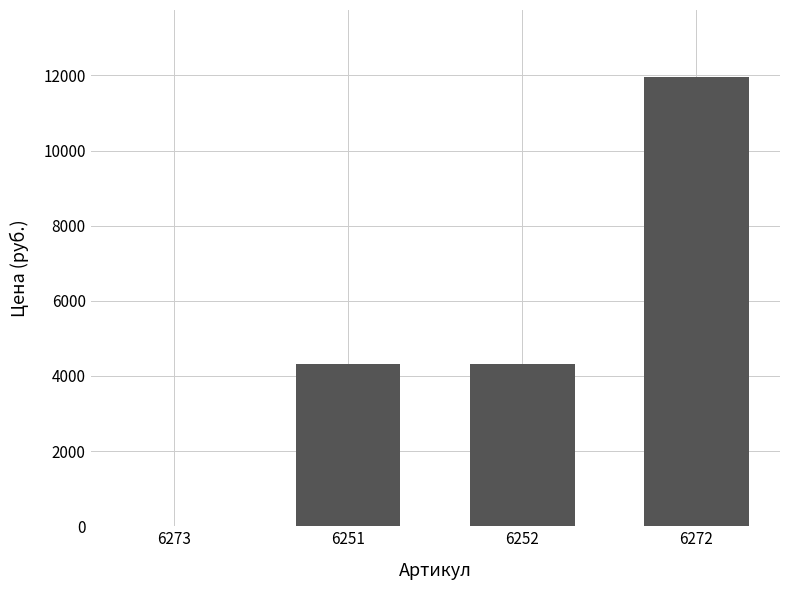

What is the change in value from 6273 to 6272?

+11950